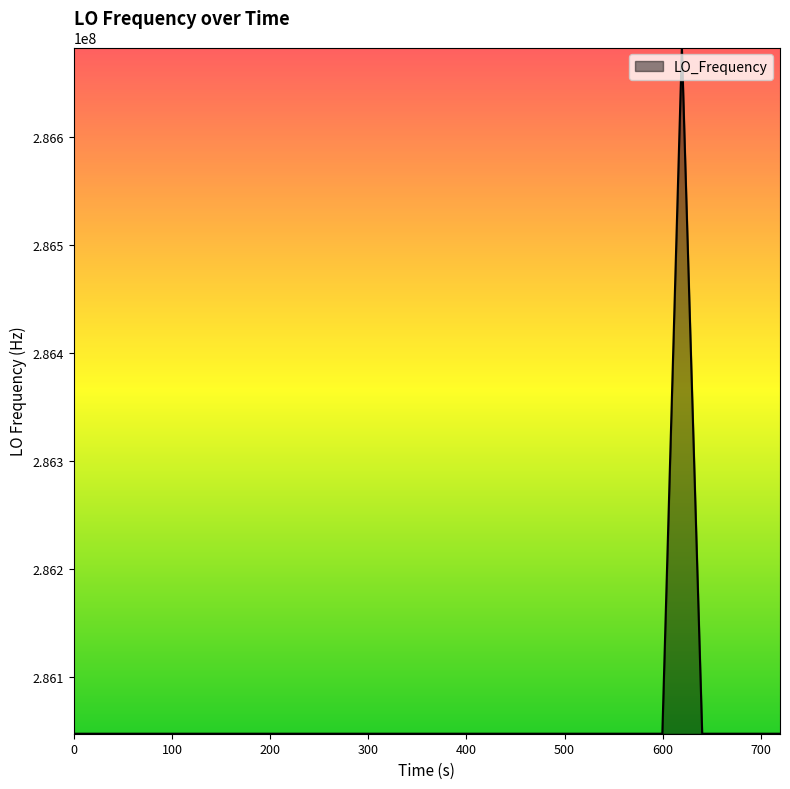

True or false: there are more than 2 points higher than both neighbors.

True